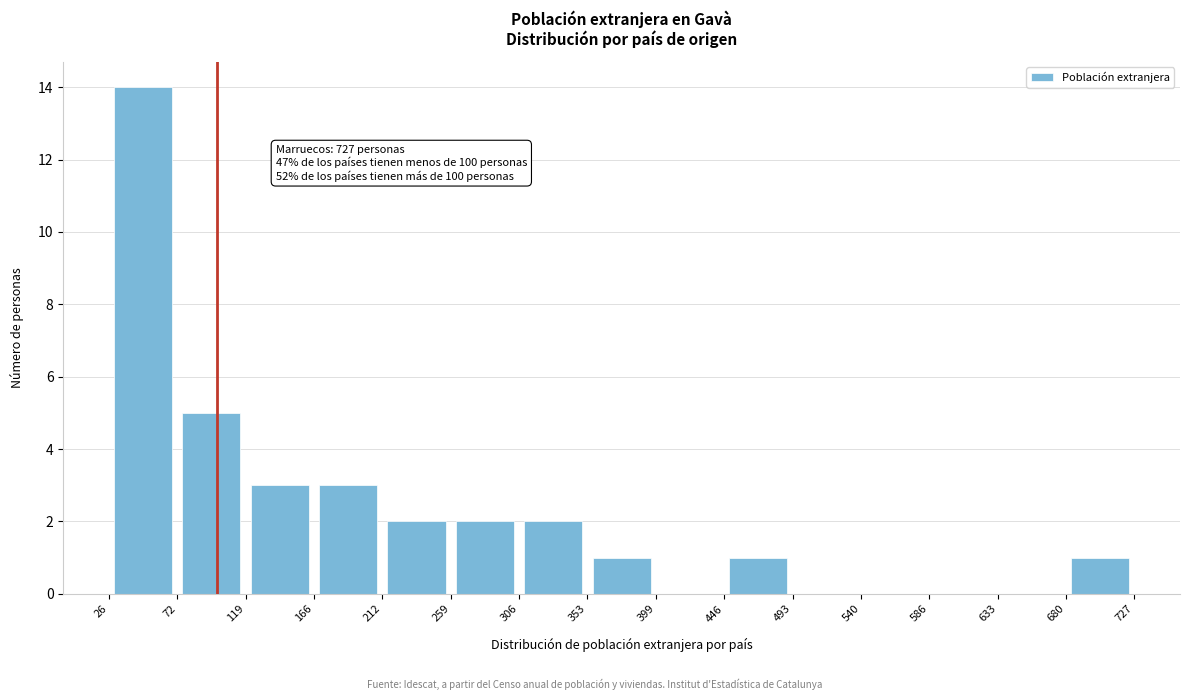

Over which range of the x-axis is the bar tallest?

26 to 72